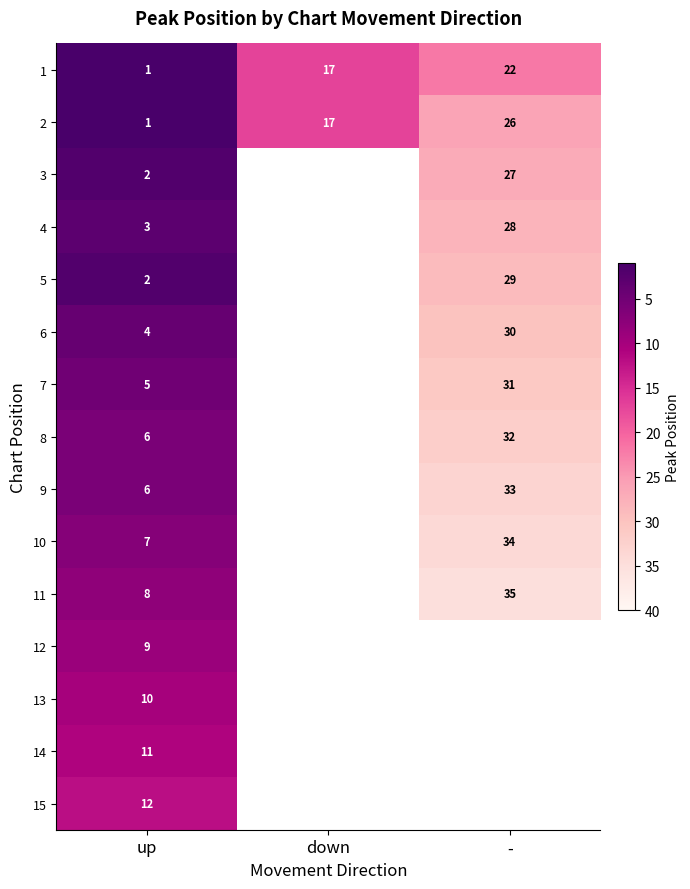

Count the 2 values in the range 1 to 26.

3